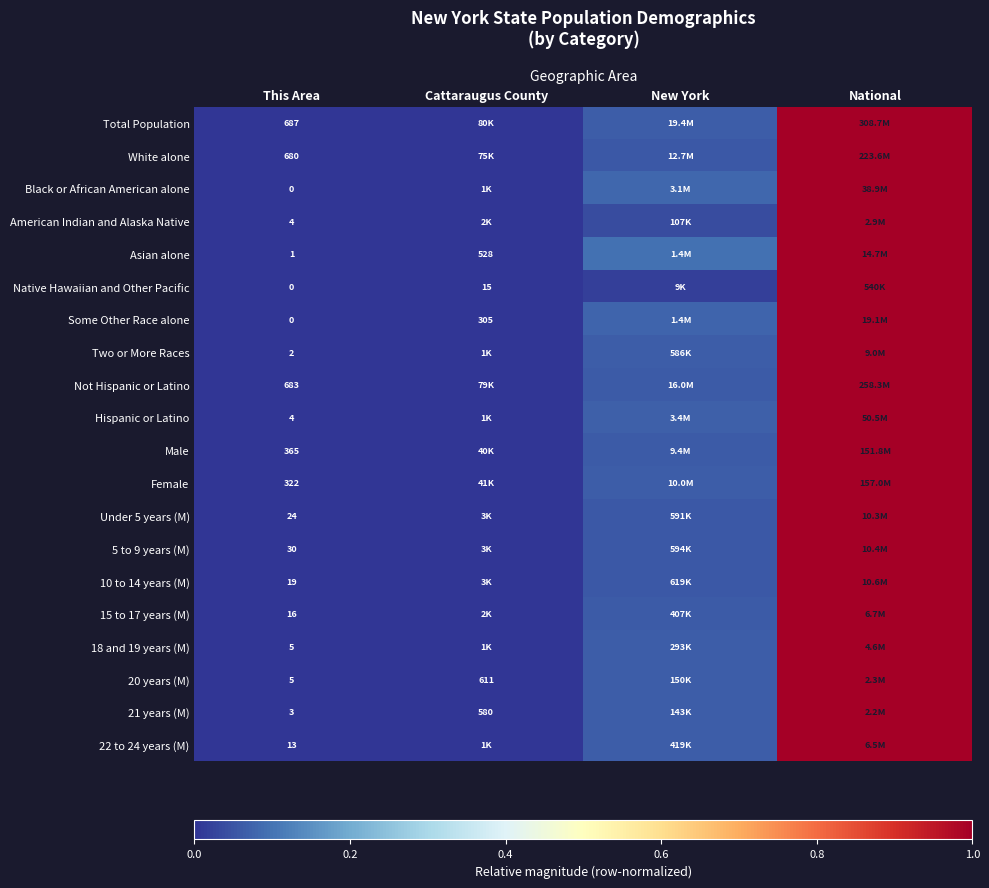

How many distinct data groups are displayed?

20